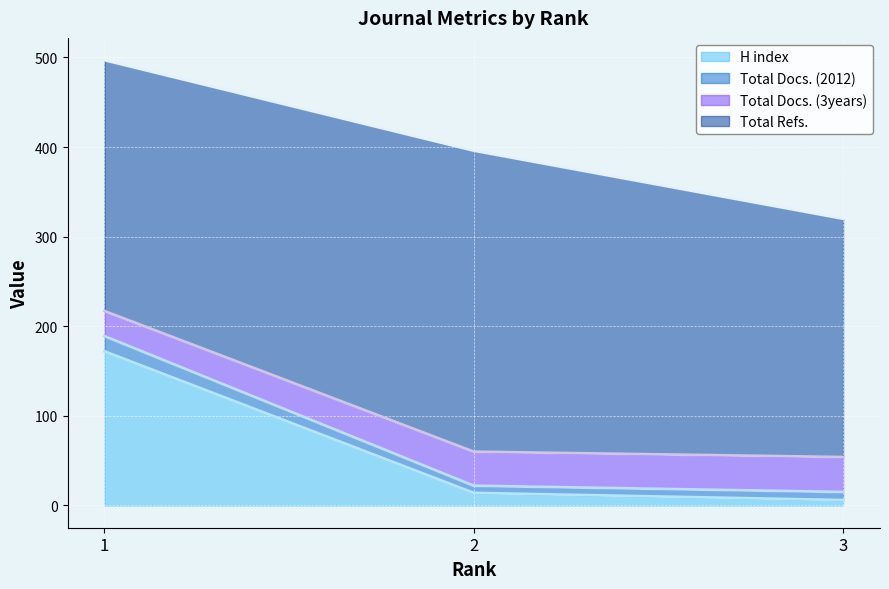

The value of H index at 1 is 290. True or false?

False